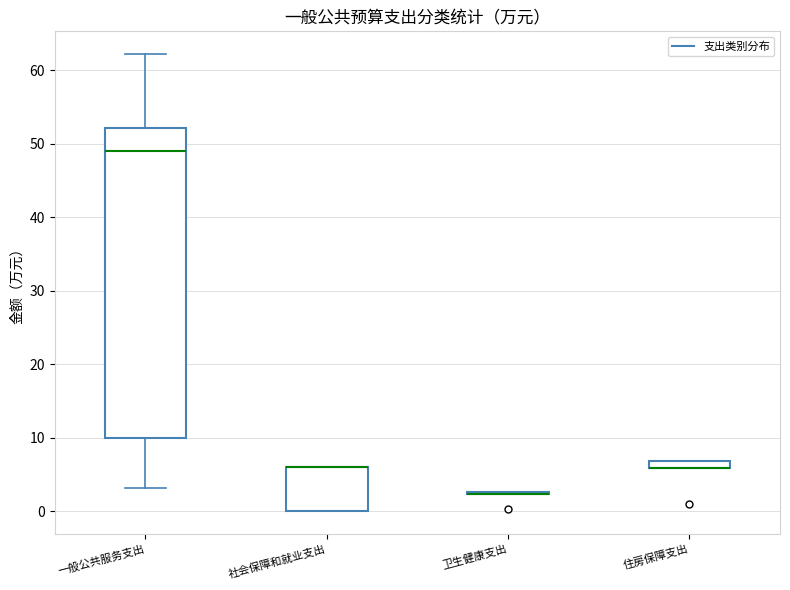

Which box is the tallest, from its lower edge to its upper edge?

一般公共服务支出